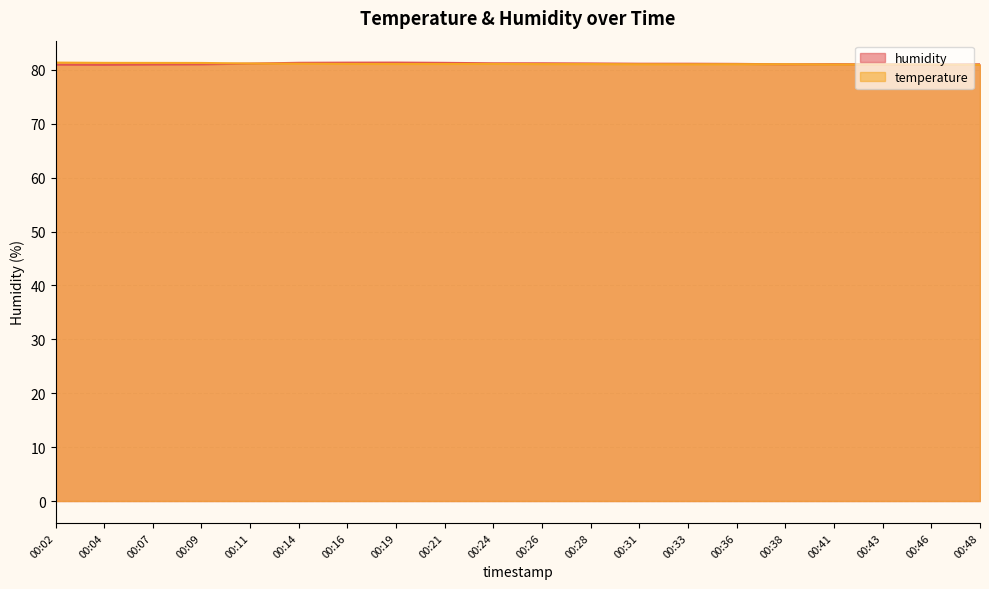

How many values in the temperature series are below 81?

1